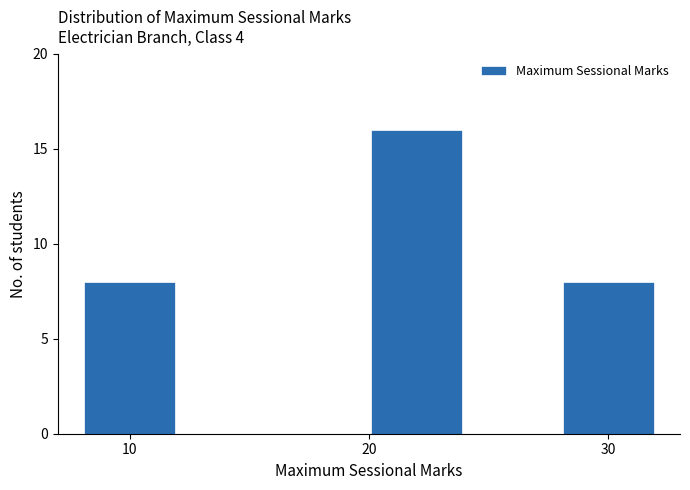

Reading left to right, list every bar in this chart as the range it spans on the x-axis followed by its height. The values are not printed on the chart, so give them approximately, as read against the axis.

8 to 12: 8
12 to 16: 0
16 to 20: 0
20 to 24: 16
24 to 28: 0
28 to 32: 8